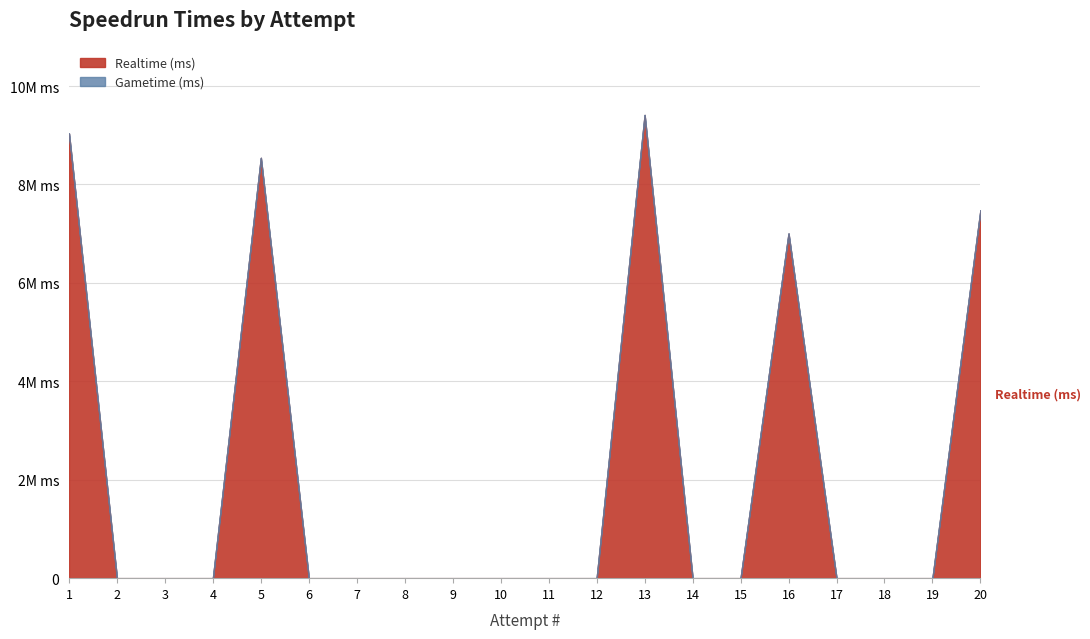

True or false: Realtime (ms) and Gametime (ms) intersect in this chart.

False